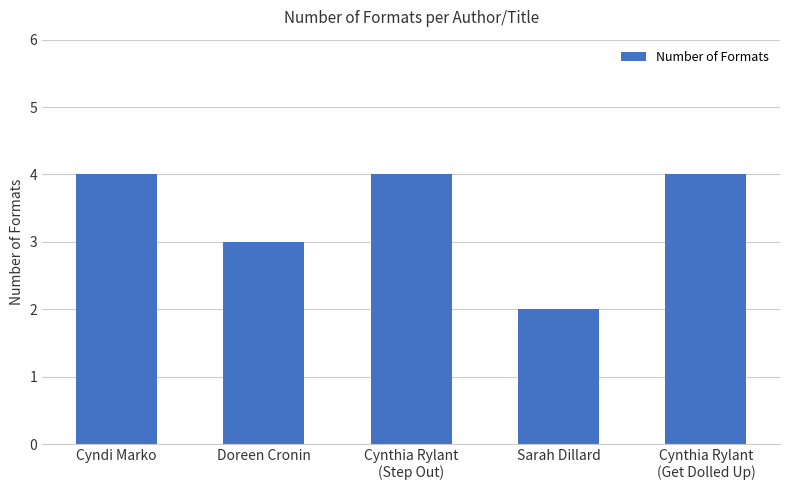

Does the chart contain stacked bars?

No